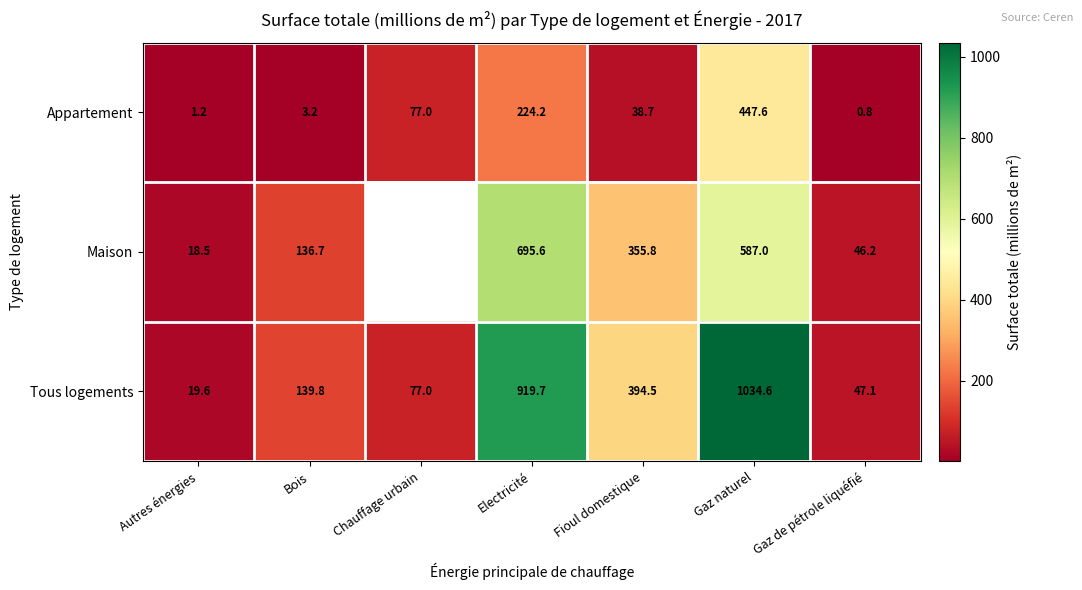

What is the sum of the Tous logements values at Gaz de pétrole liquéfié and Fioul domestique?

441.6